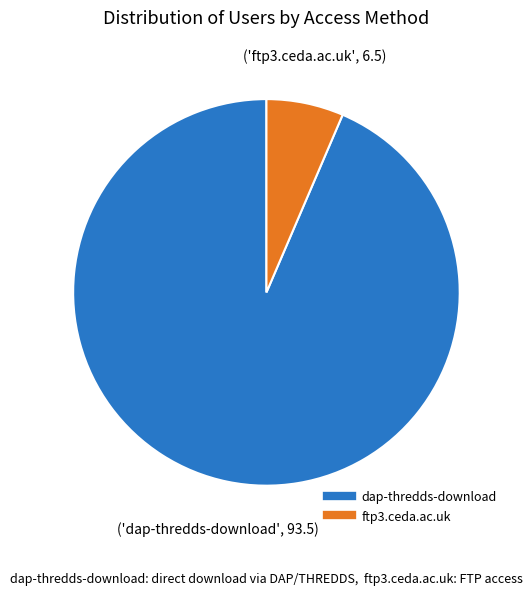

Which slice is the smallest?

ftp3.ceda.ac.uk